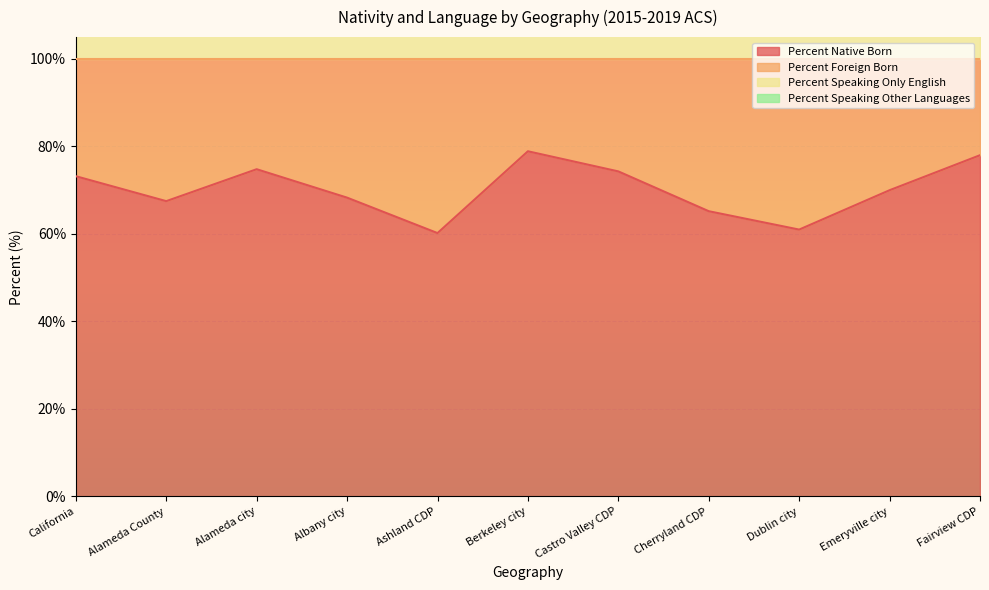

What is the lowest value of the Percent Native Born series?

60.2